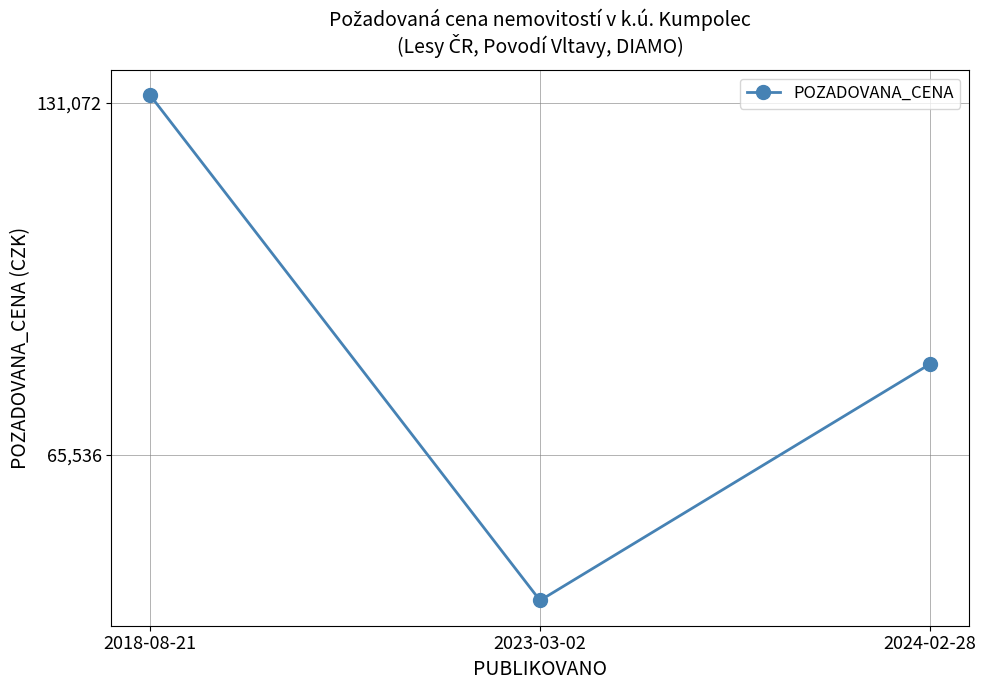

How many data points are above 78350?

1